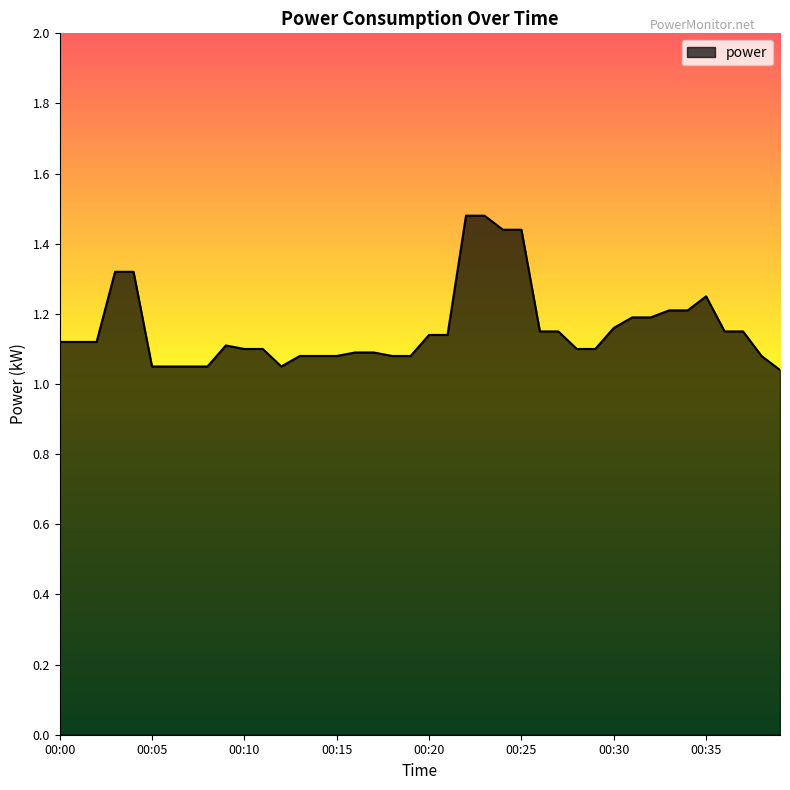

What is the difference between the maximum and minimum values?

0.4